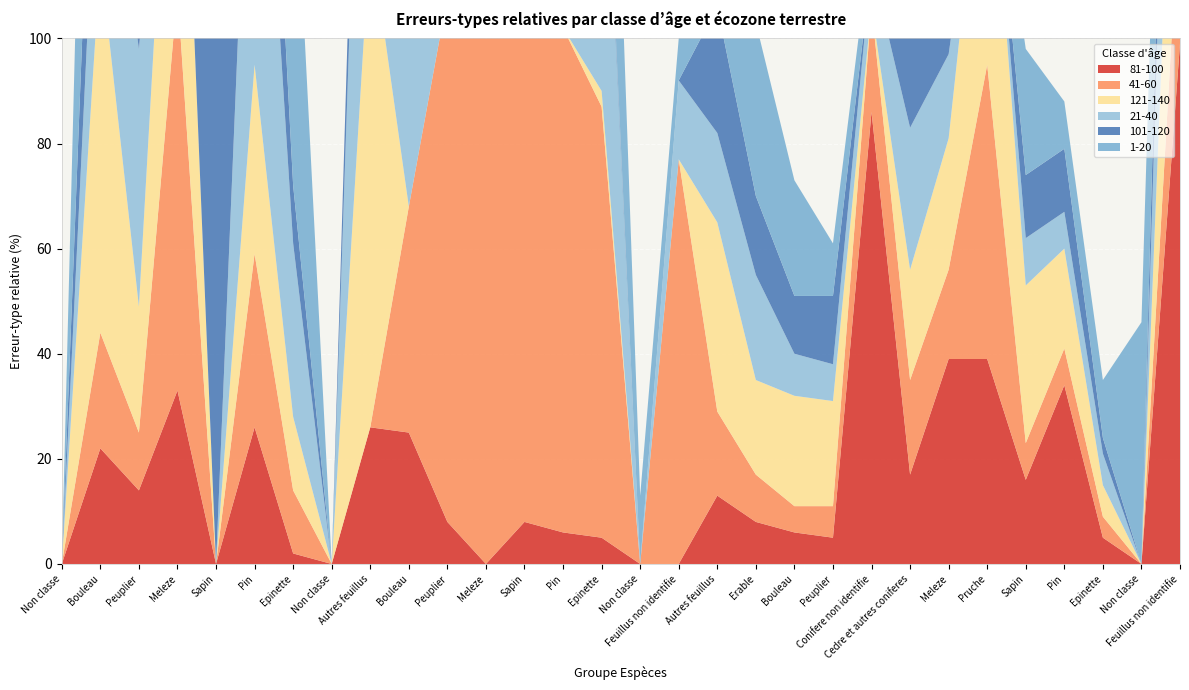

Reading right to left, extract all data points from this chart.

81-100: 99	0	5	34	16	39	39	17	86	5	6	8	13	0	0	5	6	8	0	8	25	26	0	2	26	0	33	14	22	0
41-60: 29	0	4	7	7	56	17	18	20	6	5	9	16	77	0	82	96	100	100	100	43	0	0	12	33	0	76	11	22	0
121-140: 56	0	6	19	30	54	25	21	0	20	21	18	36	0	0	3	0	56	0	0	0	94	0	14	36	0	69	24	71	0
21-40: 59	0	6	7	9	0	16	27	8	7	8	20	17	15	0	67	100	0	0	0	65	100	0	33	81	0	0	49	37	0
101-120: 30	0	3	12	12	0	24	18	0	13	11	15	24	0	0	2	38	12	0	0	0	24	0	11	35	100	54	20	37	0
1-20: 15	46	11	9	24	0	13	49	6	10	22	33	28	8	13	60	64	0	100	51	100	0	0	71	74	0	0	47	100	0